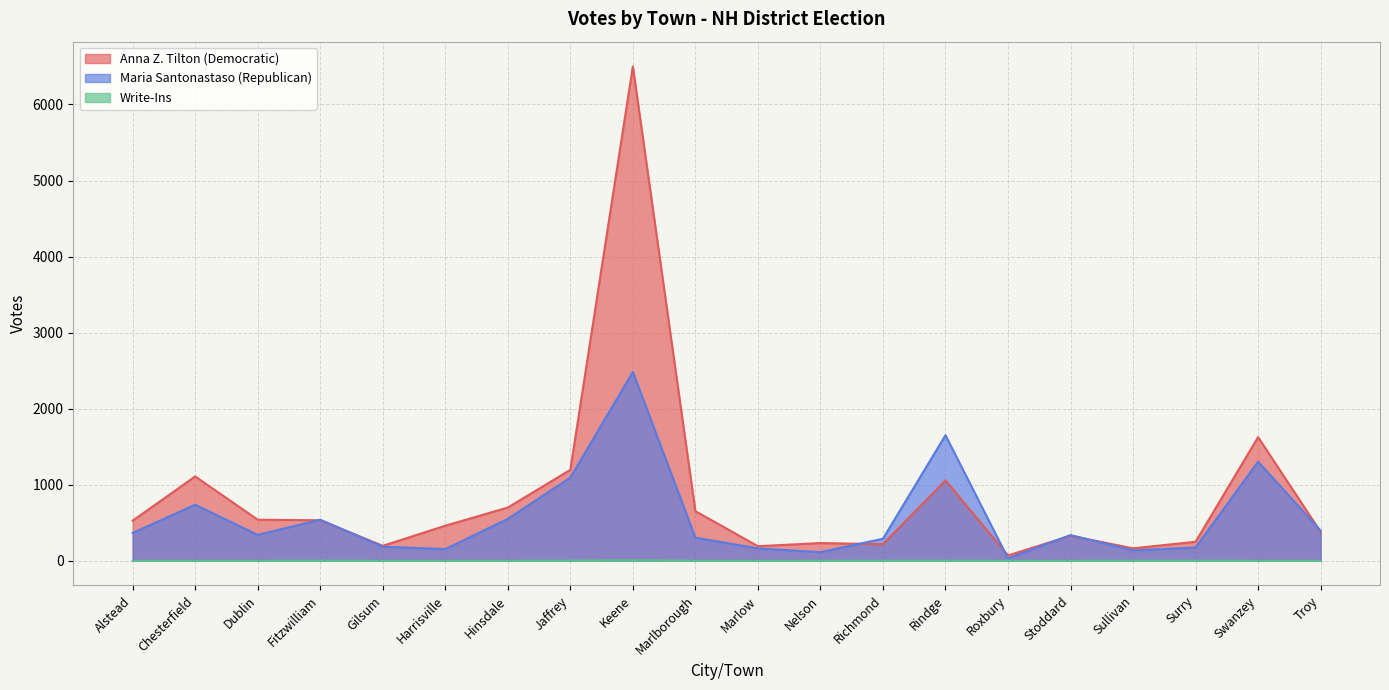

How many interior local peaks does the Write-Ins series have?

2